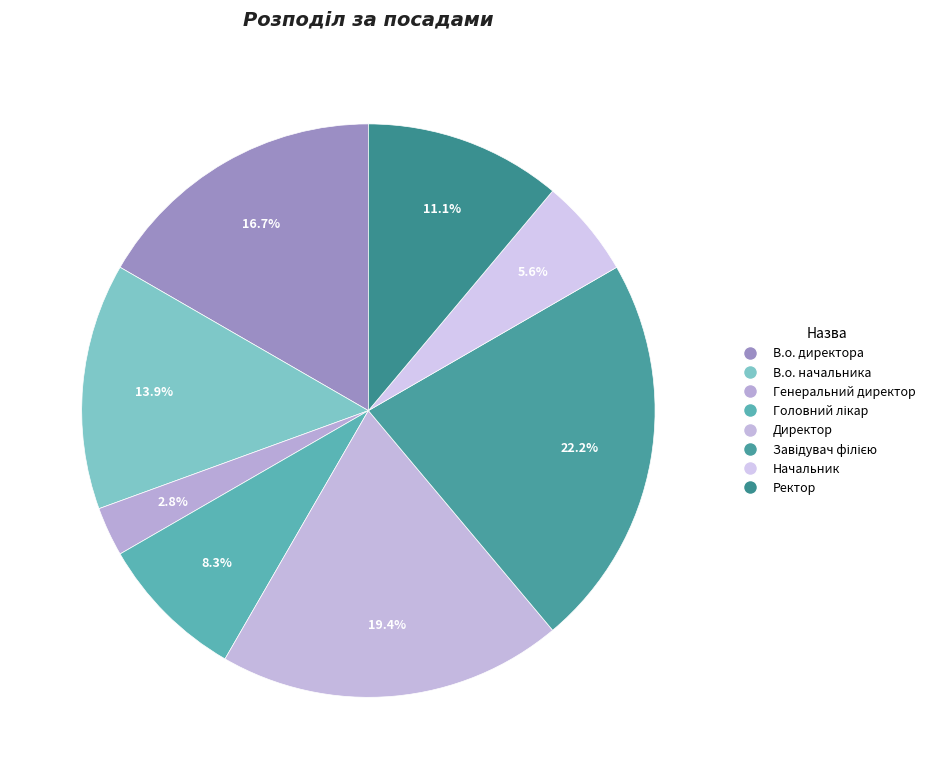

To the nearest percent, what is the difference between the largest and smallest slice percentages?

19%